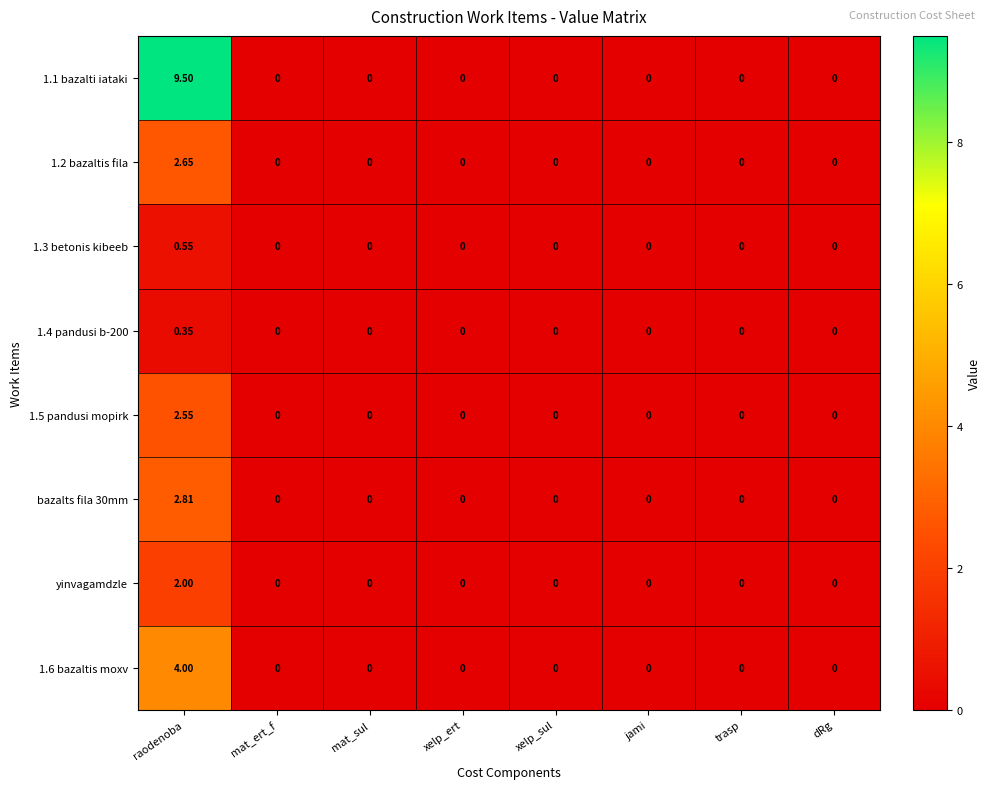

At which category does the chart reach its peak across all series?

raodenoba